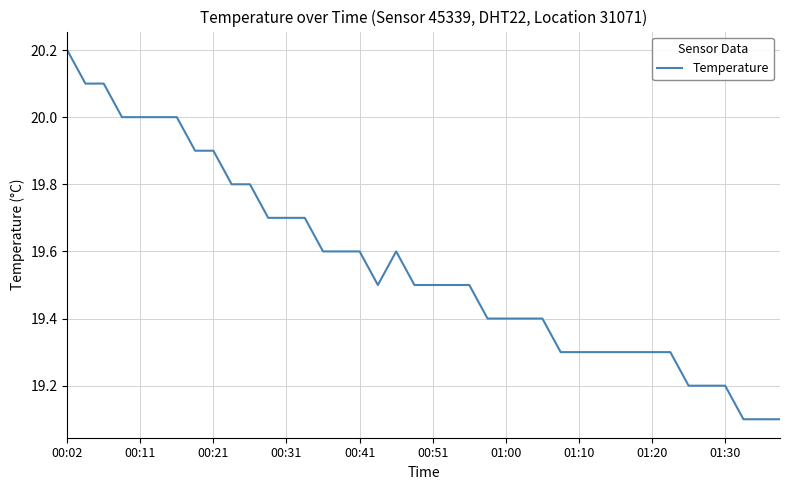

What is the difference between the maximum and minimum values?

1.1